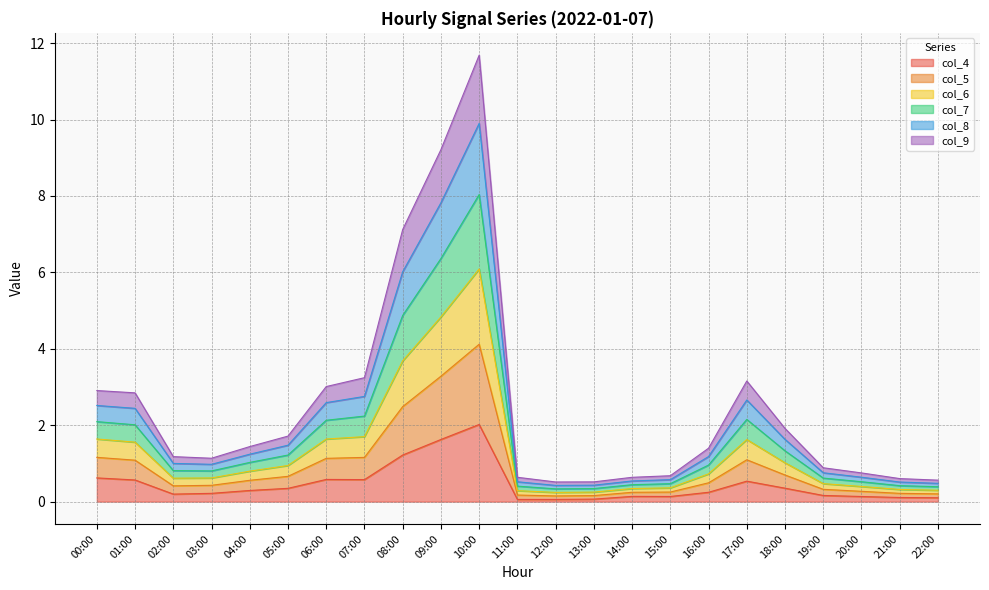

At which label does col_4 reach its peak?

10:00